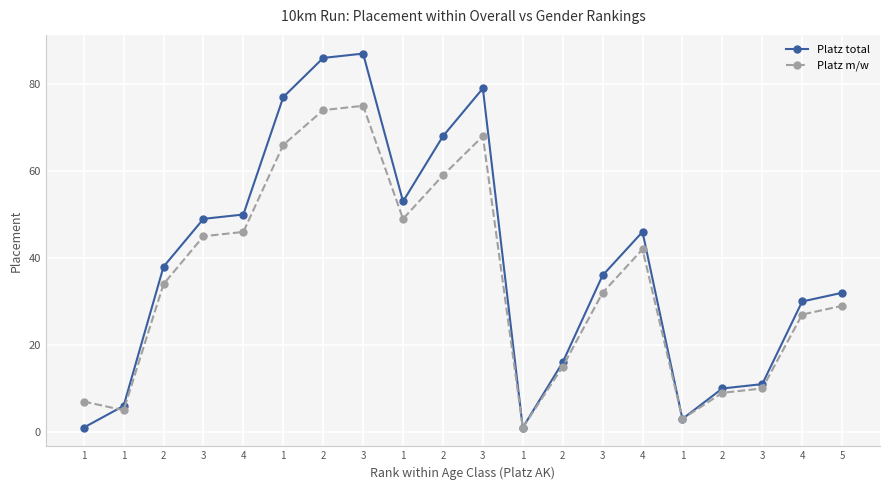

Count the number of categories in the chart.

20